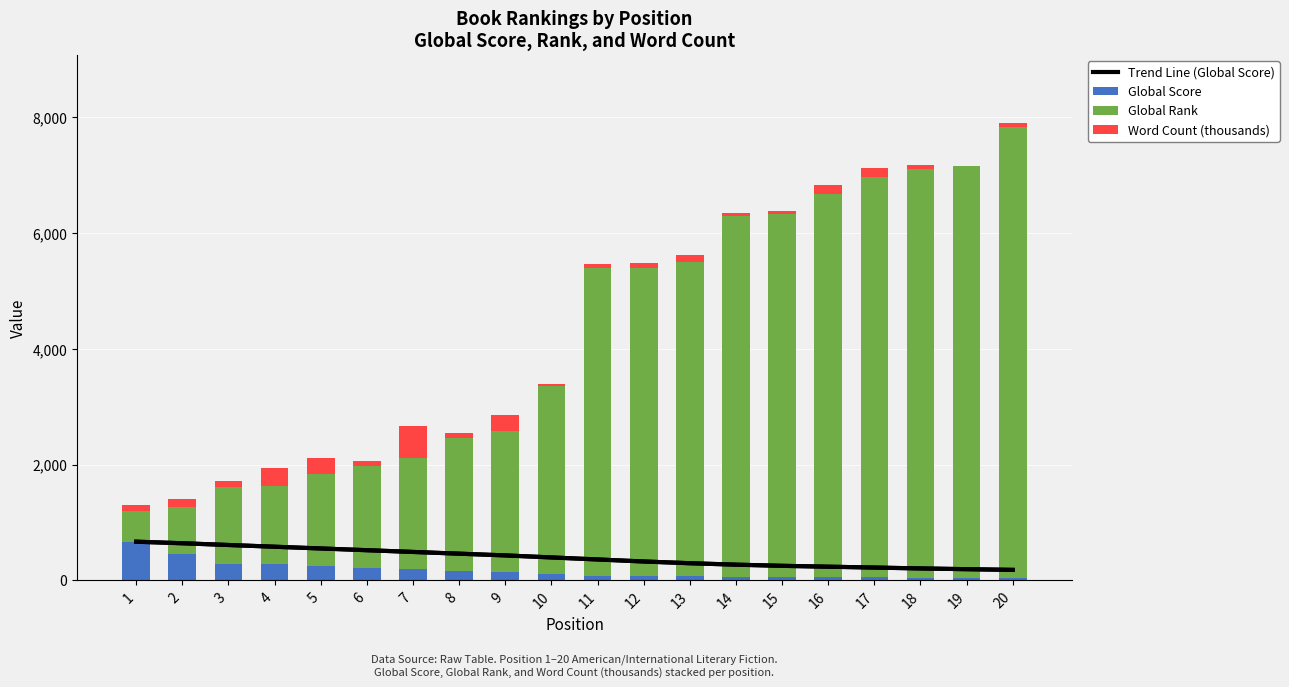

Does the chart contain any negative values?

No